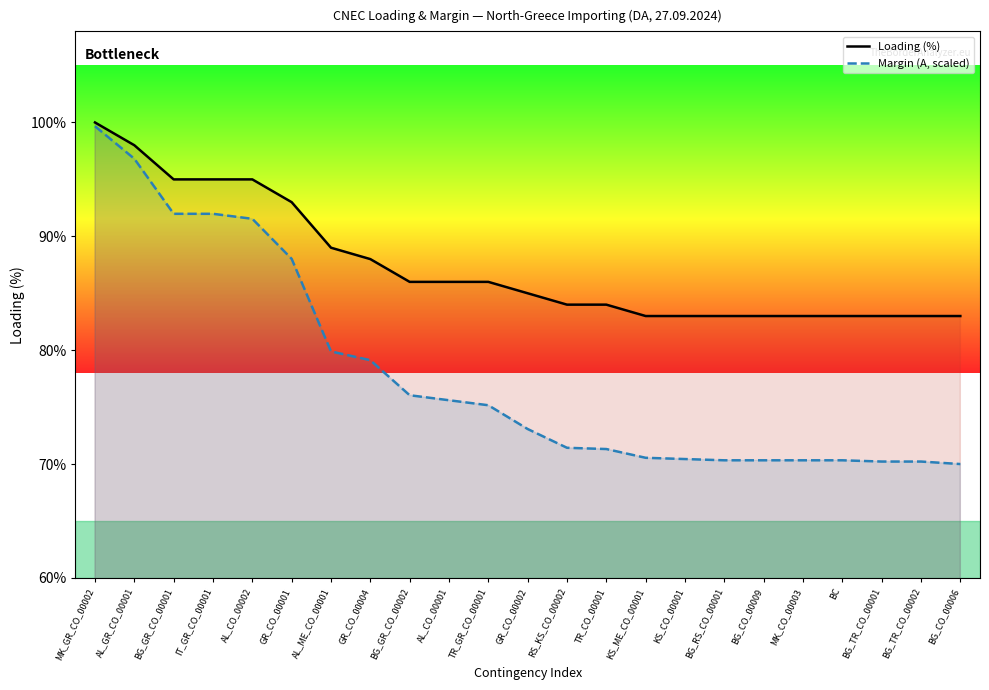

What is the sum of the Margin (A, scaled) values at MK_CO_00003 and KS_CO_00001?

140.8